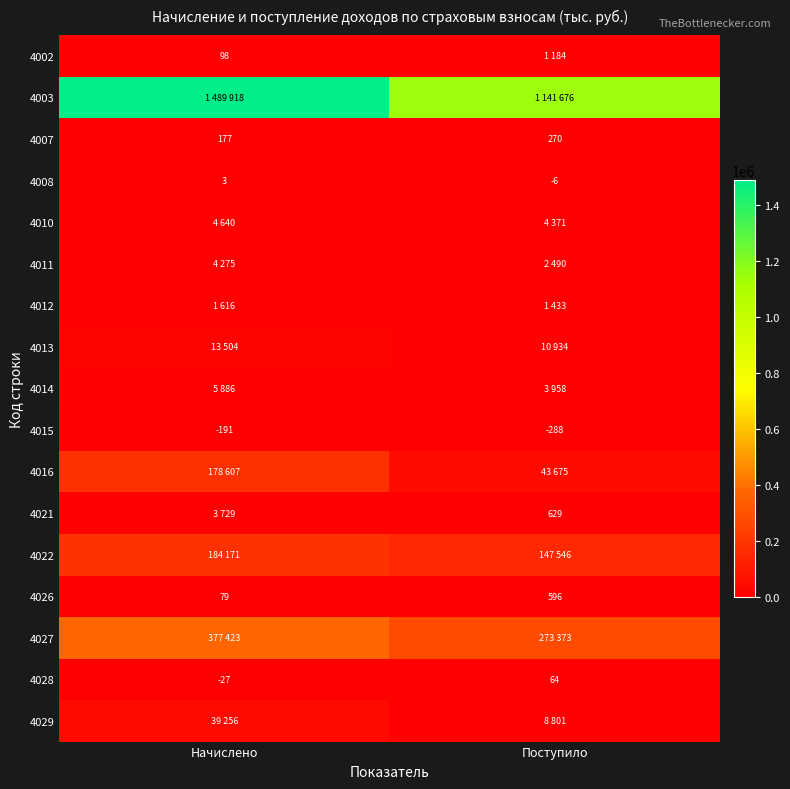

The value of 4015 at Поступило is -288. True or false?

True